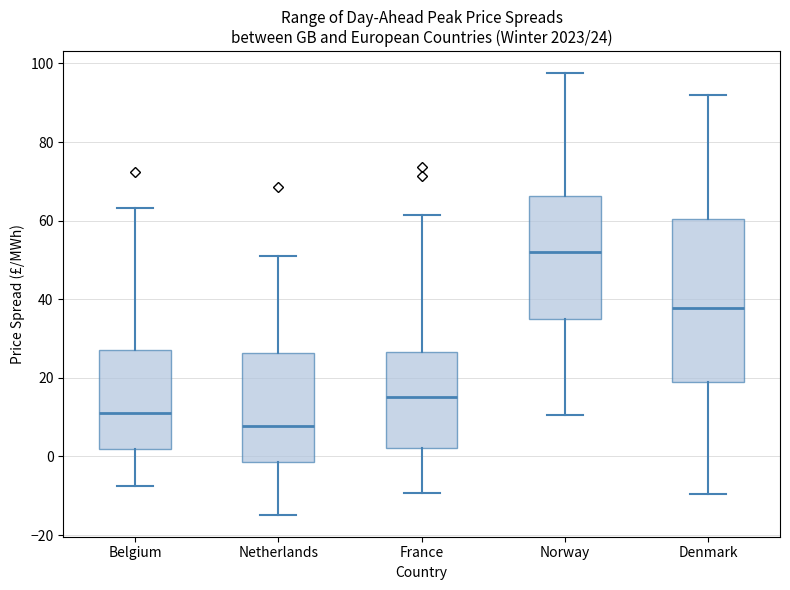

Comparing the boxes themselves (not the whiskers), which one is the tallest?

Denmark